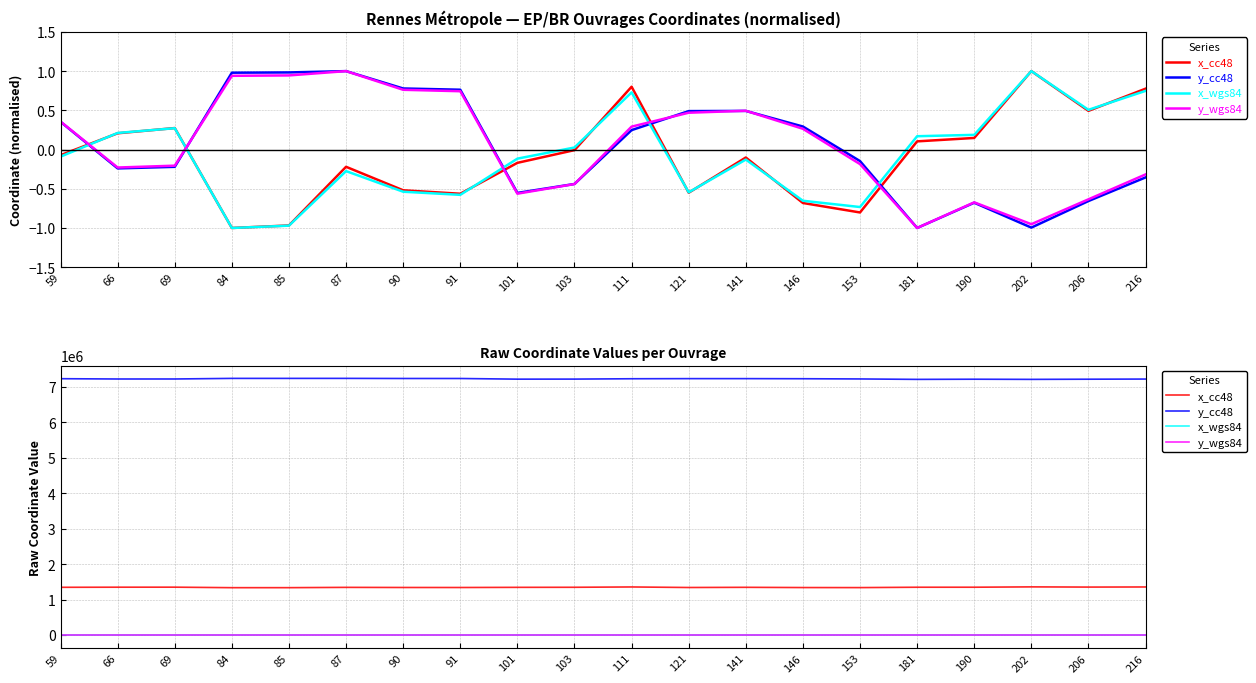

Reading right to left, extract all data points from this chart.

x_cc48: 216=1355703.8	206=1352530.7	202=1358220.2	190=1348649.0	181=1348160.1	153=1337979.2	146=1339336.9	141=1345847.6	121=1340809.6	111=1355982.2	103=1346905.5	101=1345084.6	91=1340660.2	90=1341154.1	87=1344518.5	85=1336118.1	84=1335758.3	69=1350067.4	66=1349319.2	59=1346182.0
y_cc48: 216=7216795.9	206=7212570.5	202=7207816.9	190=7212270.6	181=7207751.2	153=7219722.6	146=7225903.9	141=7228697.7	121=7228664.7	111=7225261.8	103=7215623.9	101=7214025.9	91=7232489.7	90=7232713.2	87=7235818.9	85=7235583.1	84=7235535.5	69=7218693.0	66=7218411.8	59=7226753.7
x_wgs84: 216=-1.6	206=-1.7	202=-1.6	190=-1.7	181=-1.7	153=-1.9	146=-1.8	141=-1.8	121=-1.8	111=-1.6	103=-1.7	101=-1.8	91=-1.8	90=-1.8	87=-1.8	85=-1.9	84=-1.9	69=-1.7	66=-1.7	59=-1.8
y_wgs84: 216=48.1	206=48.0	202=48.0	190=48.0	181=48.0	153=48.1	146=48.1	141=48.2	121=48.2	111=48.1	103=48.0	101=48.0	91=48.2	90=48.2	87=48.2	85=48.2	84=48.2	69=48.1	66=48.1	59=48.1